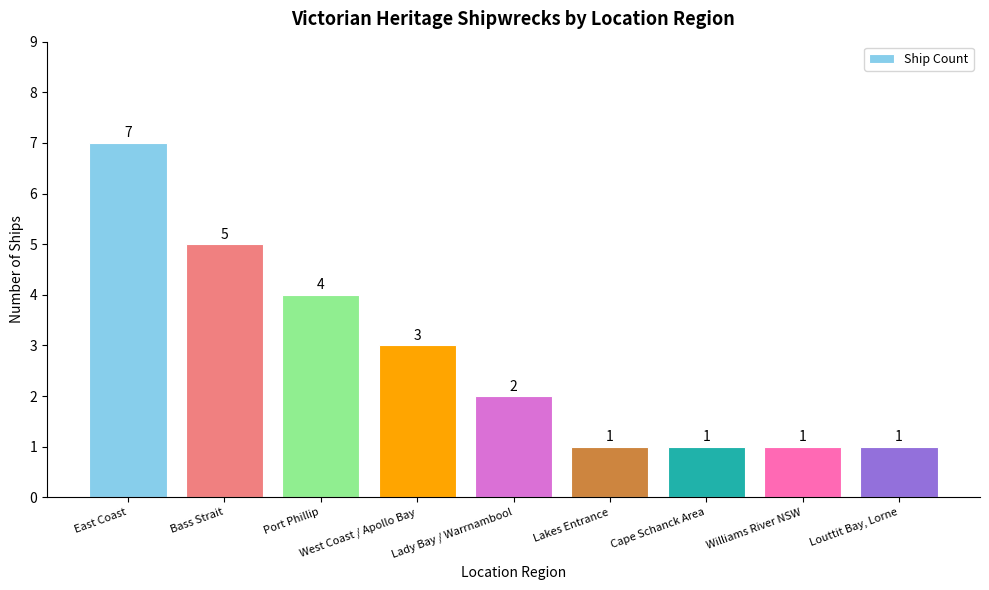

At which label does the data first exceed 2?

East Coast